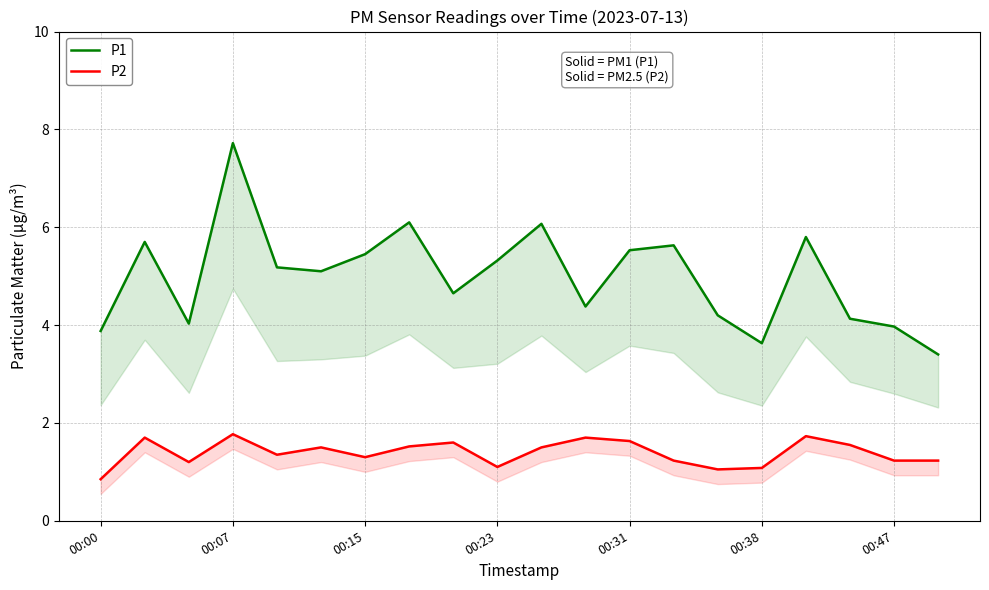

True or false: P2 and P1 intersect in this chart.

False